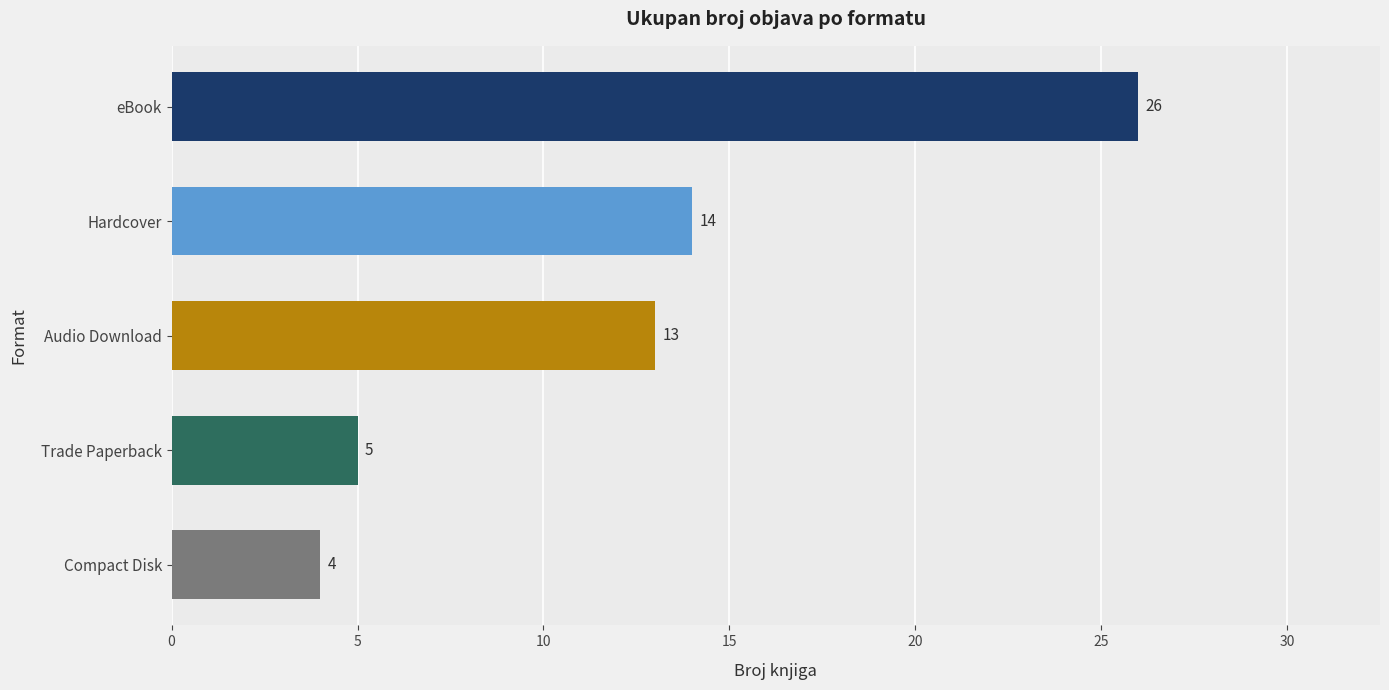

What is the change in value from Trade Paperback to Audio Download?

+8